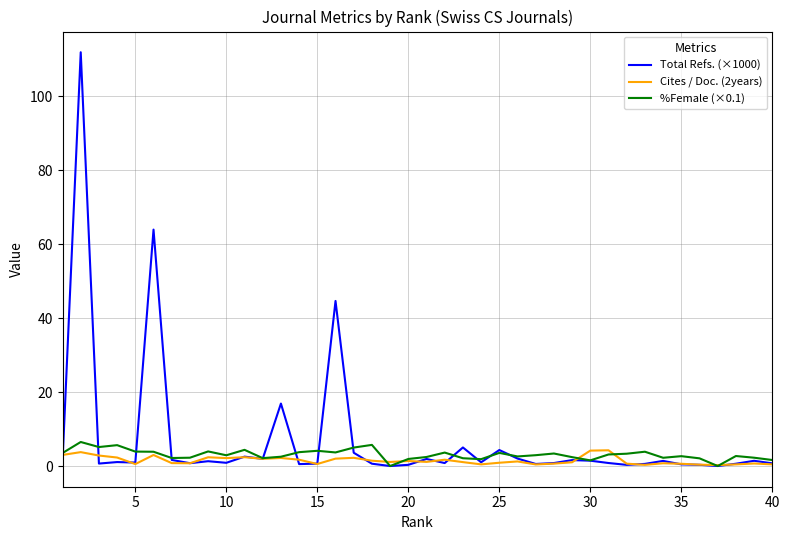

What is the maximum value for Cites / Doc. (2years)?

4.3